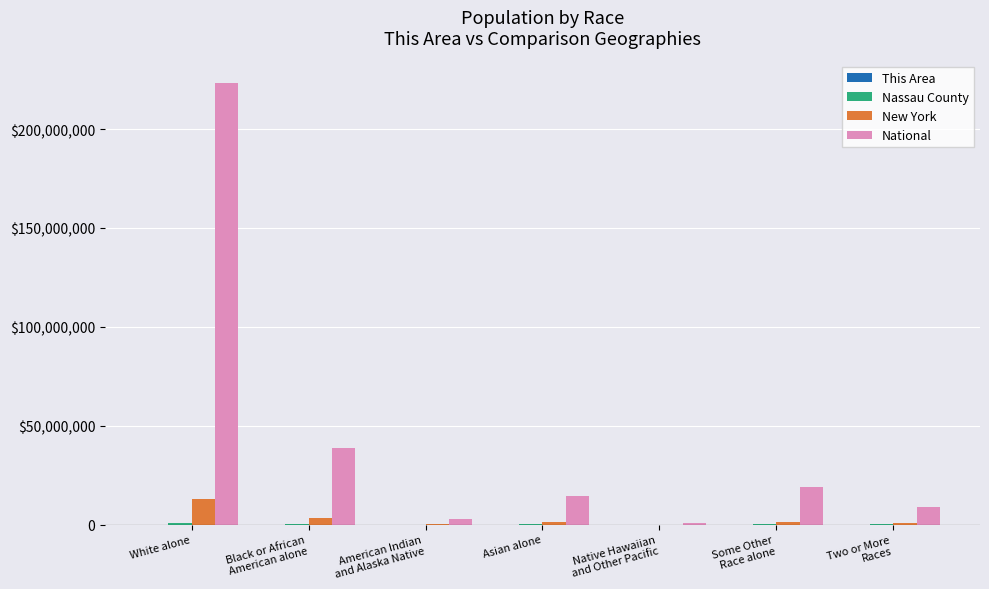

Reading right to left, transcribe all the data shown in this chart.

This Area: Two or More
Races=202	Some Other
Race alone=1269	Native Hawaiian
and Other Pacific=6	Asian alone=90	American Indian
and Alaska Native=36	Black or African
American alone=2696	White alone=1246
Nassau County: Two or More
Races=31908	Some Other
Race alone=75211	Native Hawaiian
and Other Pacific=336	Asian alone=102266	American Indian
and Alaska Native=3185	Black or African
American alone=149049	White alone=977577
New York: Two or More
Races=585849	Some Other
Race alone=1441563	Native Hawaiian
and Other Pacific=8766	Asian alone=1420244	American Indian
and Alaska Native=106906	Black or African
American alone=3073800	White alone=12740974
National: Two or More
Races=9009073	Some Other
Race alone=19107368	Native Hawaiian
and Other Pacific=540013	Asian alone=14674252	American Indian
and Alaska Native=2932248	Black or African
American alone=38929319	White alone=223553265